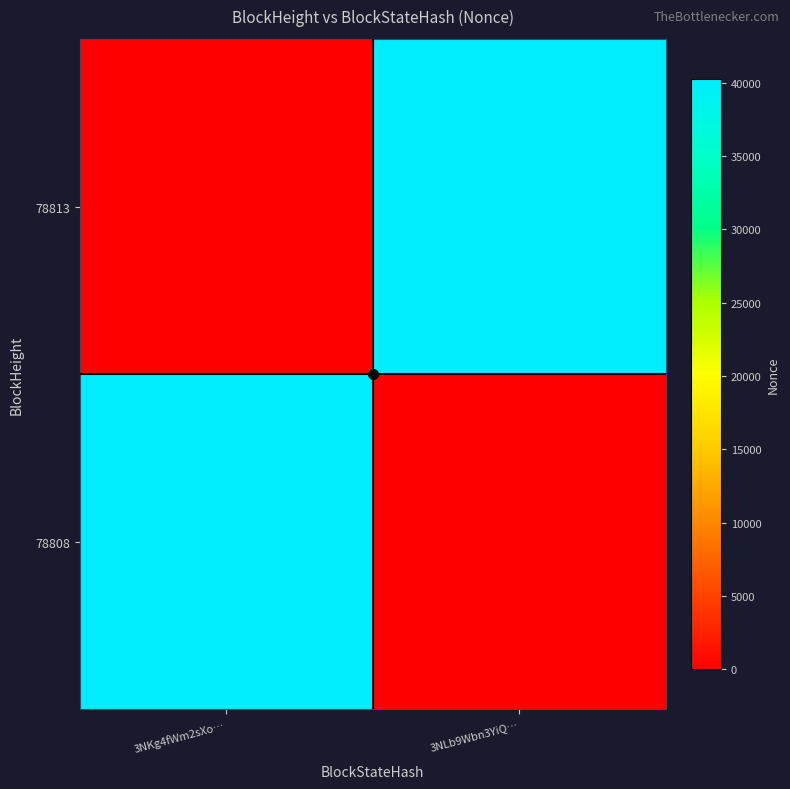

Which series has the largest total across all categories?

78813